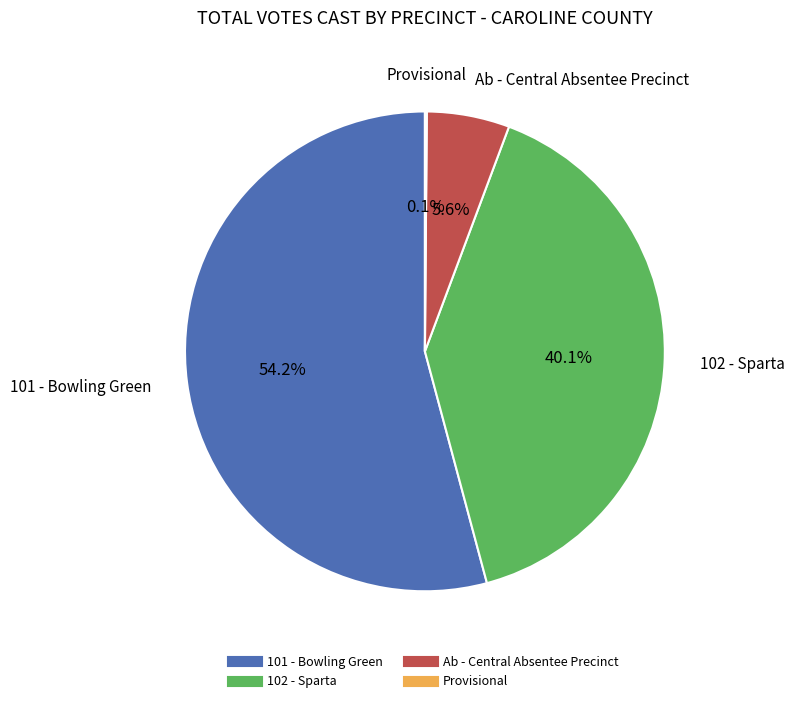

Which has a higher value, 101 - Bowling Green or 102 - Sparta?

101 - Bowling Green